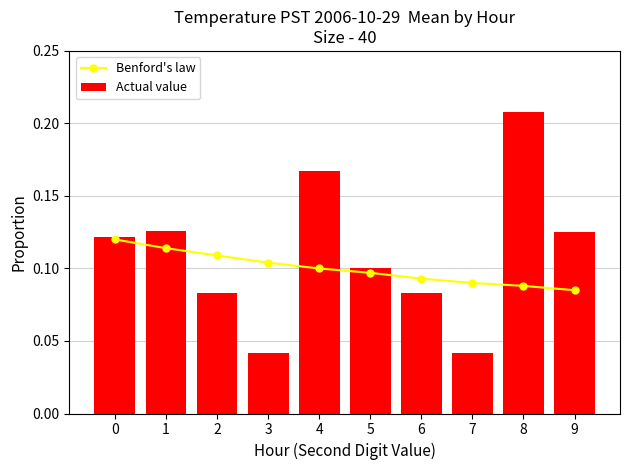

What is the spread (max minus min) of values at 8?

0.1